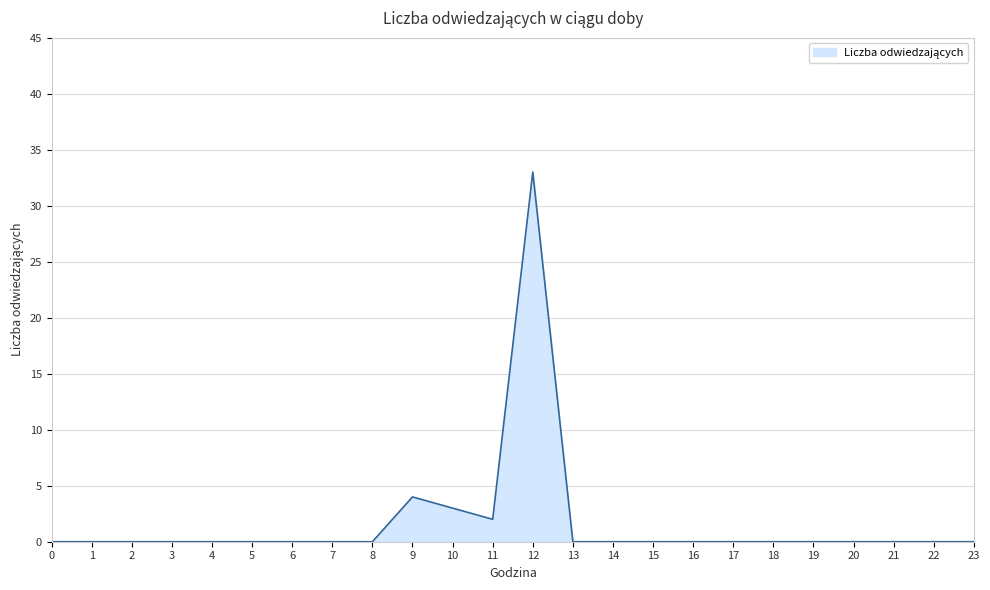

What is the sum of all values?

42